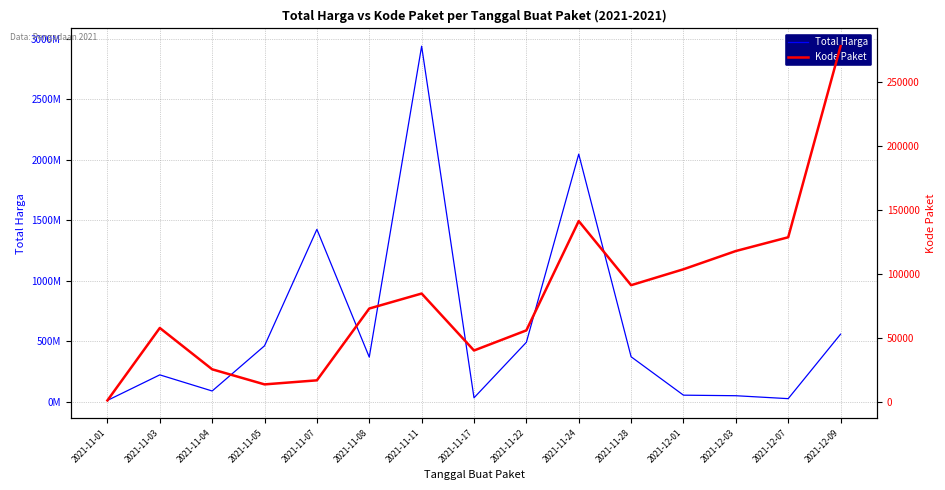

At which label does Total Harga first exceed 370566800?

2021-11-05